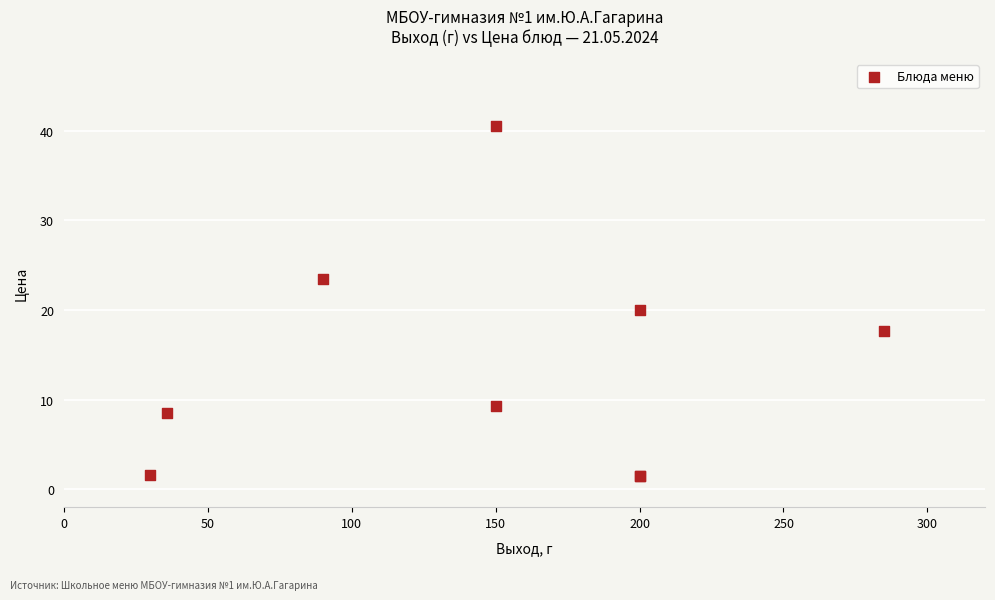

What Y value in the scatter plot is closest to 21?

20.0